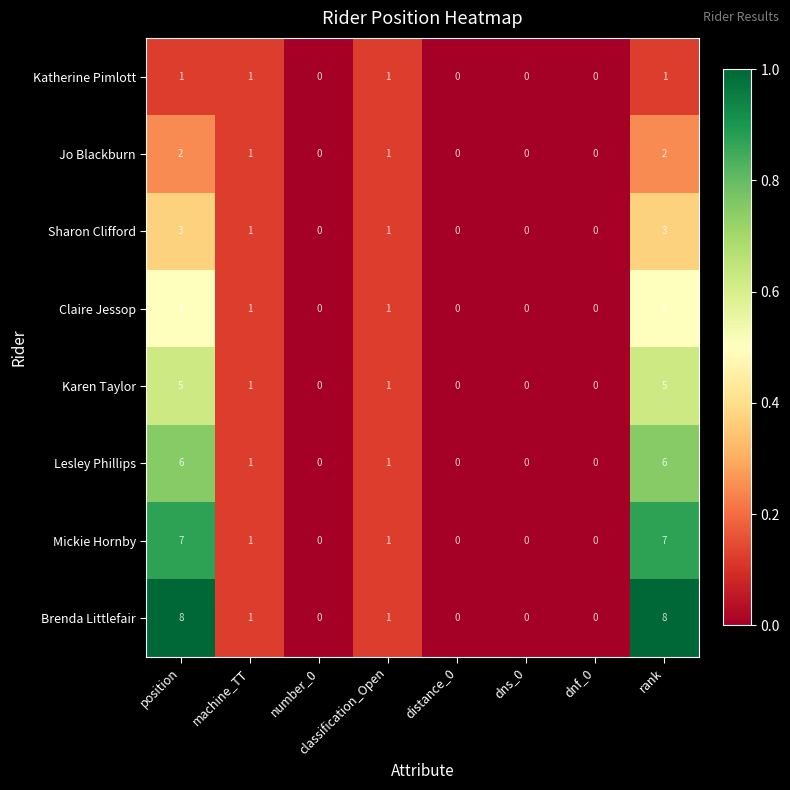

How many Sharon Clifford values are between 0 and 3?

8